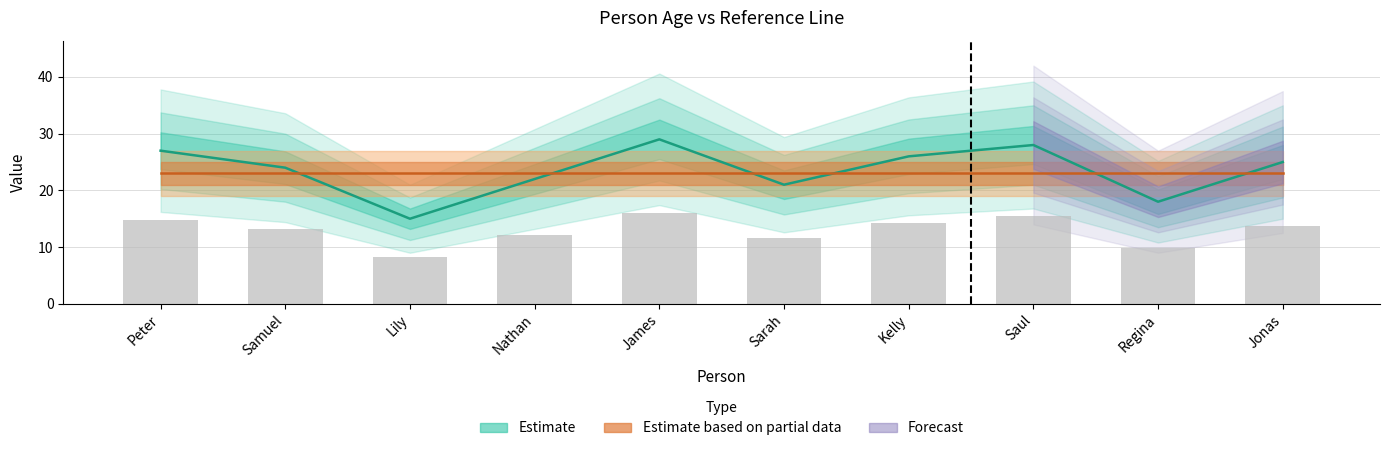

What is the maximum value shown in the chart?

29